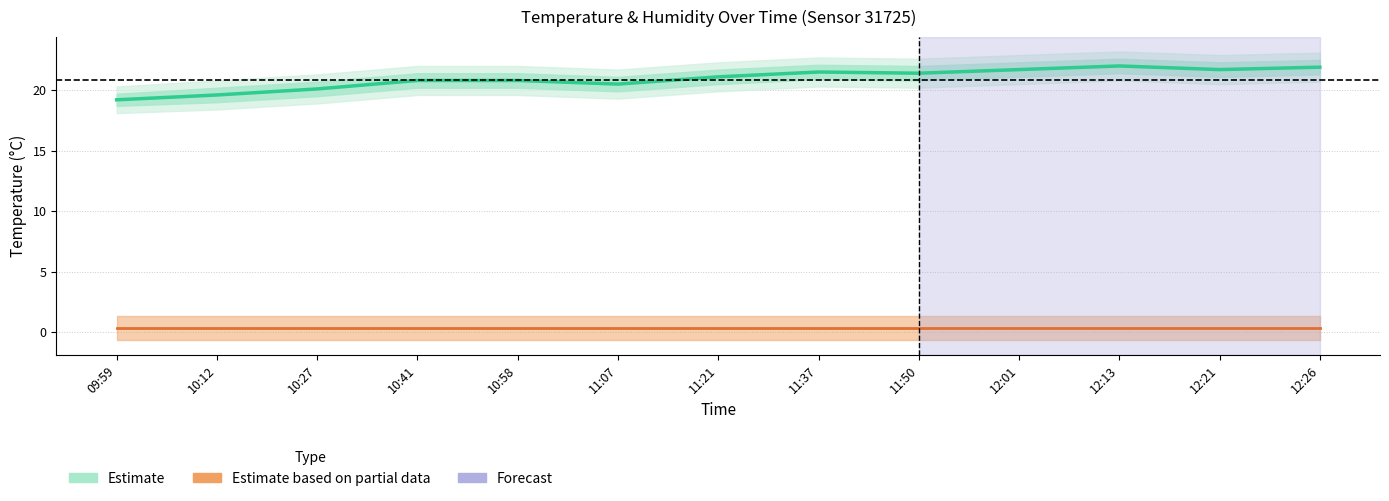

The value of Temperature (°C) at 12:21 is 21.7. True or false?

True